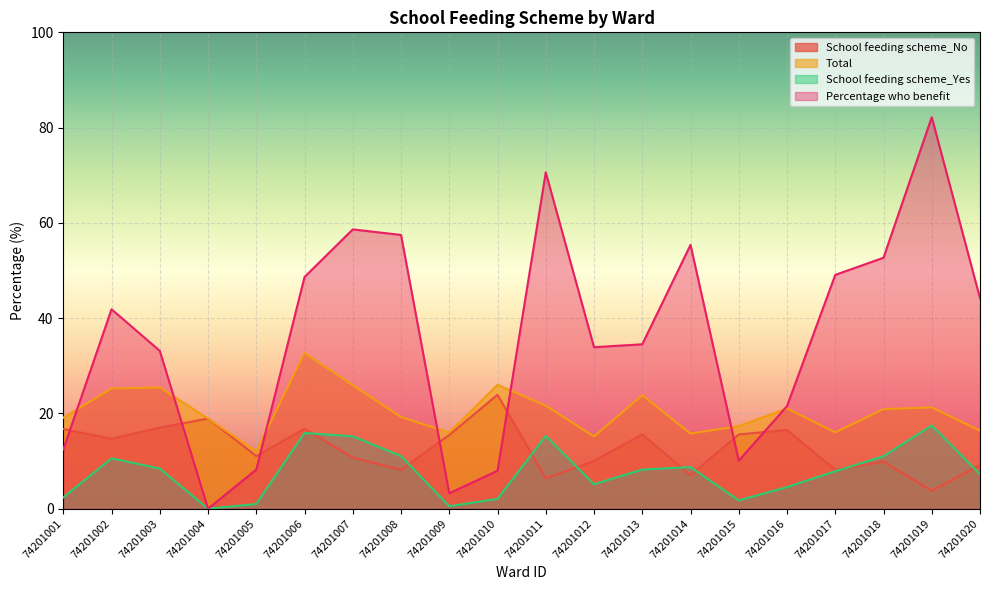

What is the difference between the maximum and minimum values in the Total series?

20.7